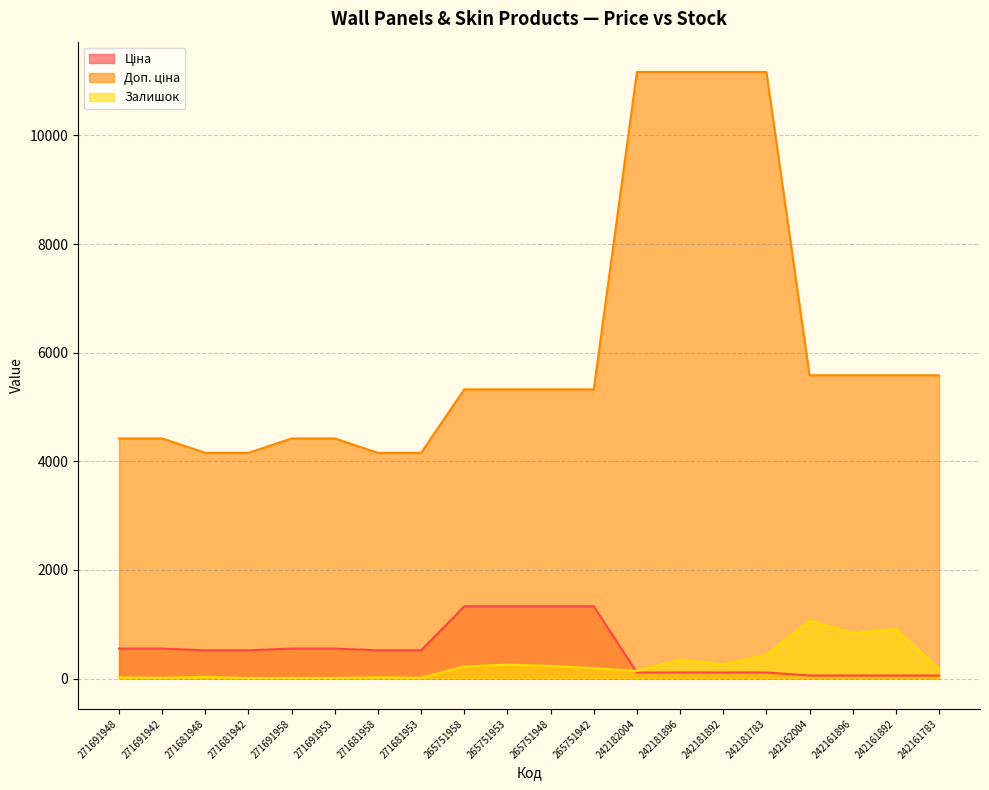

What is the sum of the Доп. ціна values at 242162004 and 265751953?

10909.9